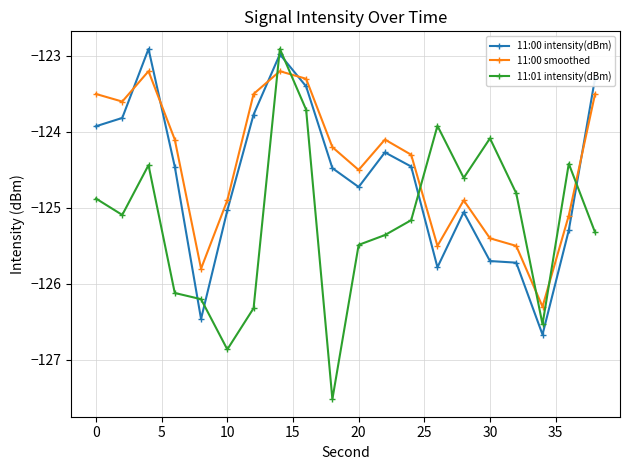

How many values in the 11:01 intensity(dBm) series are below -125?

11